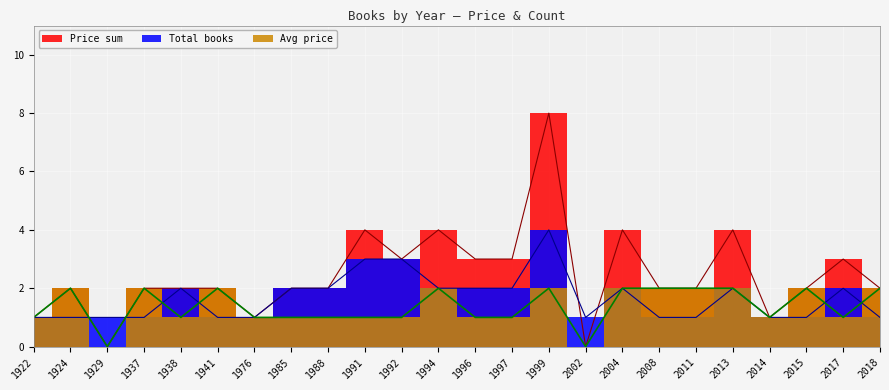

Where is Price sum nearest to the value 4?

1991